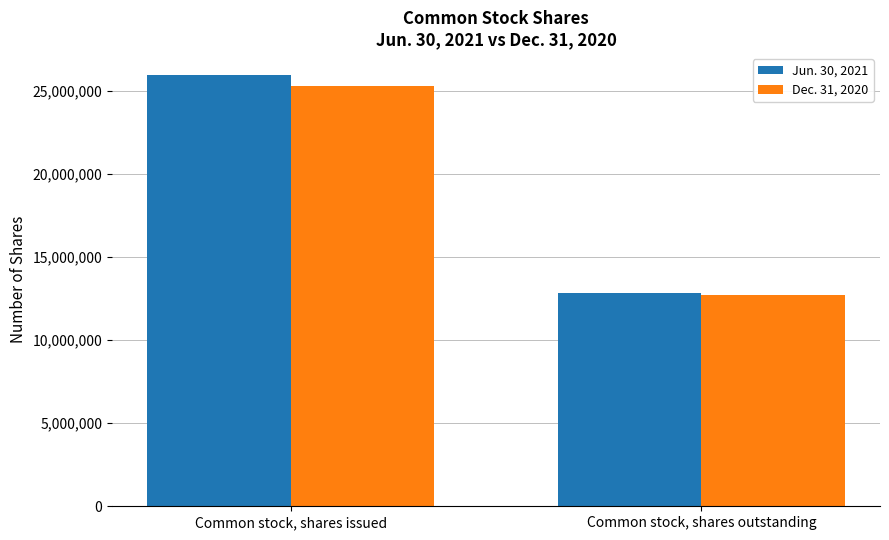

What value does the Jun. 30, 2021 series have at Common stock, shares issued, to the nearest 100?

25980600